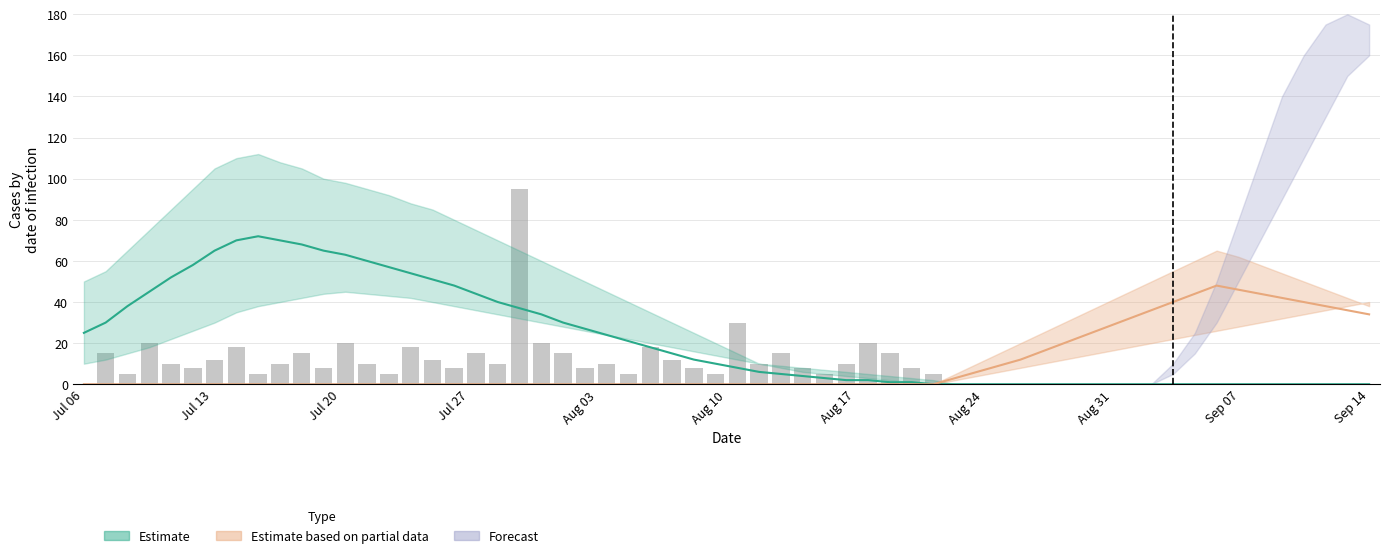

Reading left to right, list all the values displayed in this chart.

0	15	5	20	10	8	12	18	5	10	15	8	20	10	5	18	12	8	15	10	95	20	15	8	10	5	18	12	8	5	30	10	15	8	5	10	20	15	8	5